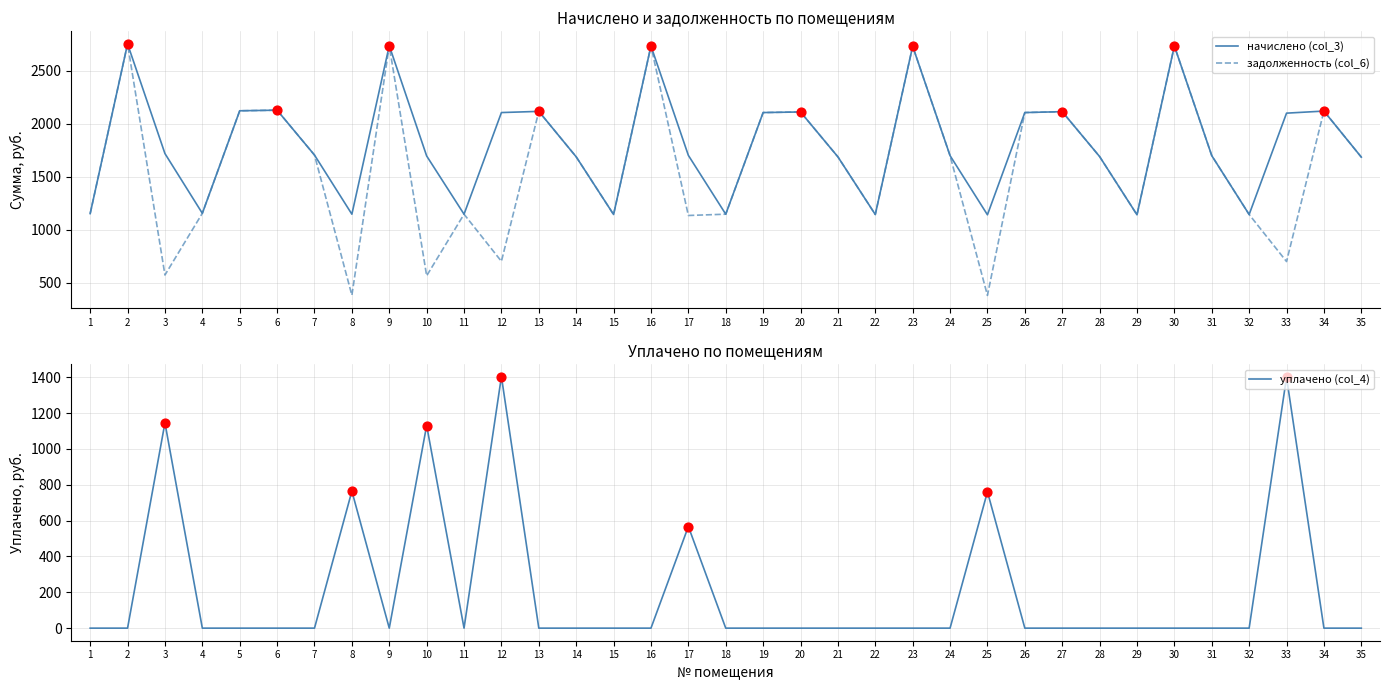

Which series has the largest total across all categories?

начислено (col_3)